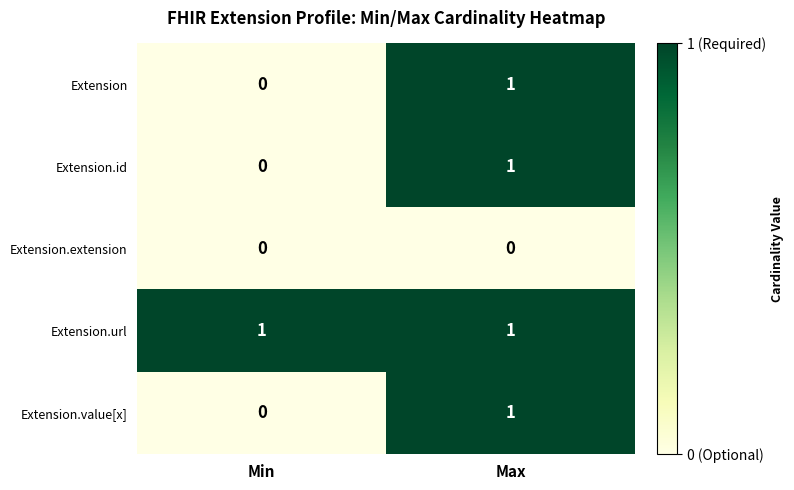

Reading left to right, list all the values displayed in this chart.

Extension: 0	1
Extension.id: 0	1
Extension.extension: 0	0
Extension.url: 1	1
Extension.value[x]: 0	1